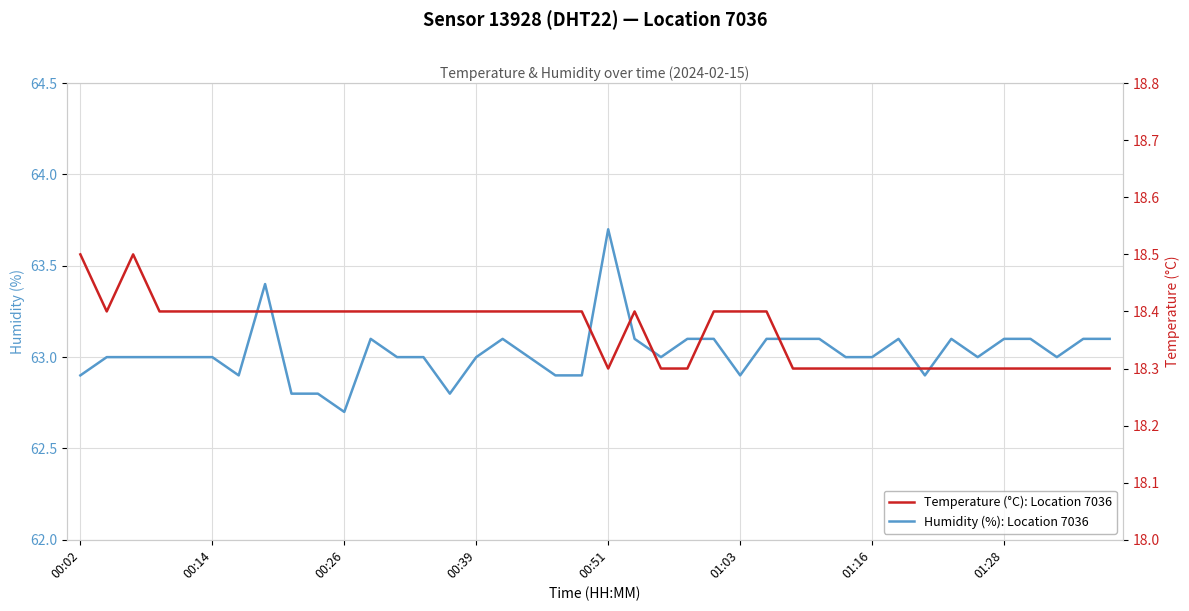

What is the minimum value for Humidity (%): Location 7036?

62.7